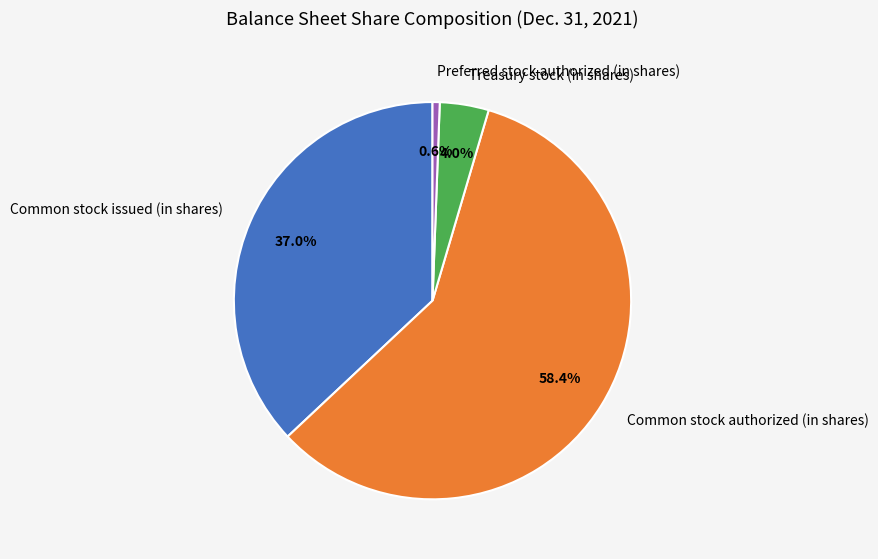

Is there a majority slice in this chart?

Yes